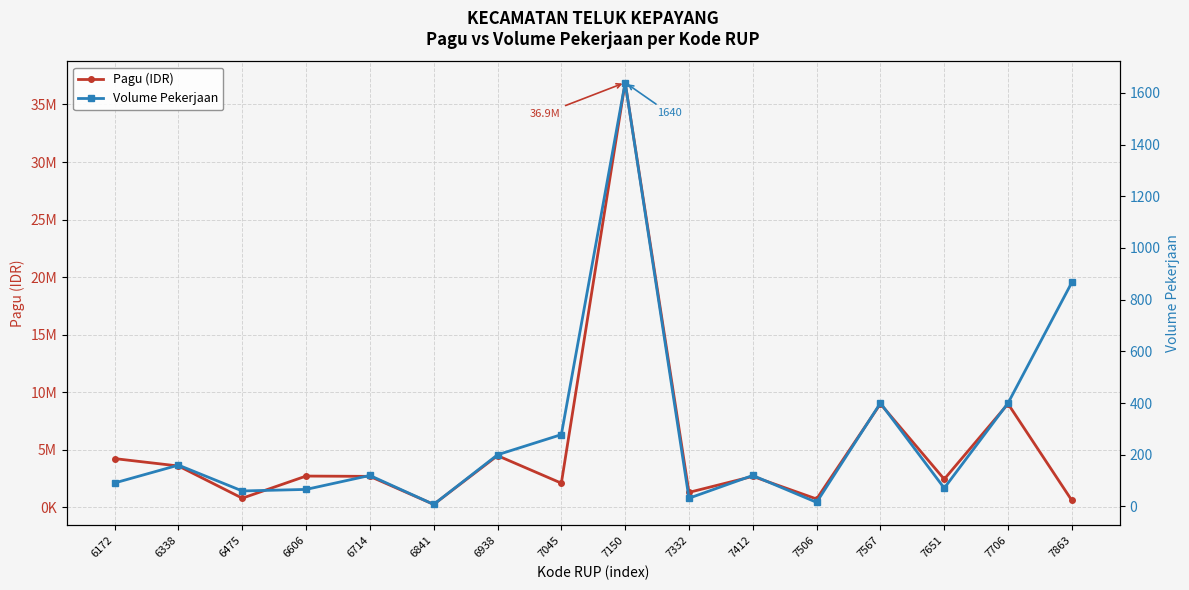

What is the total value across all series at 7150?

36901640